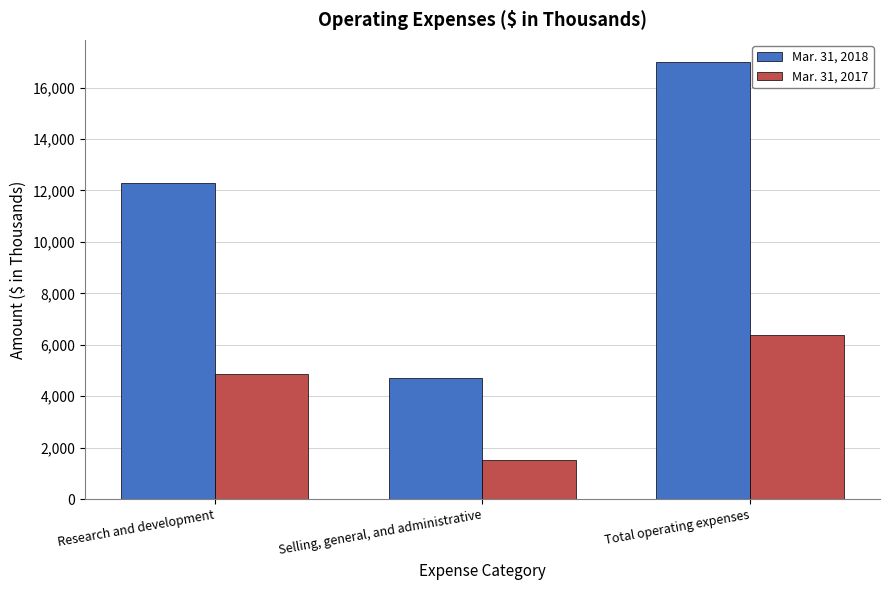

At which label is Mar. 31, 2017 closest to 3952?

Research and development